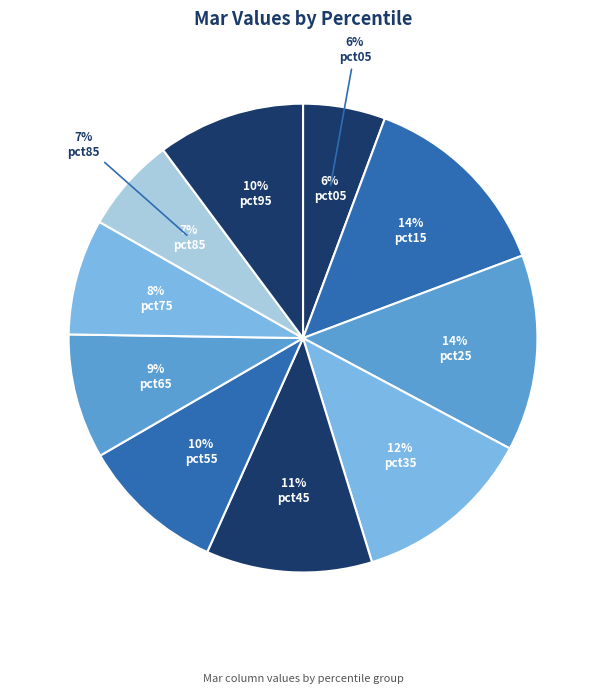

To the nearest percent, what percentage of the pie is pct55?

10%